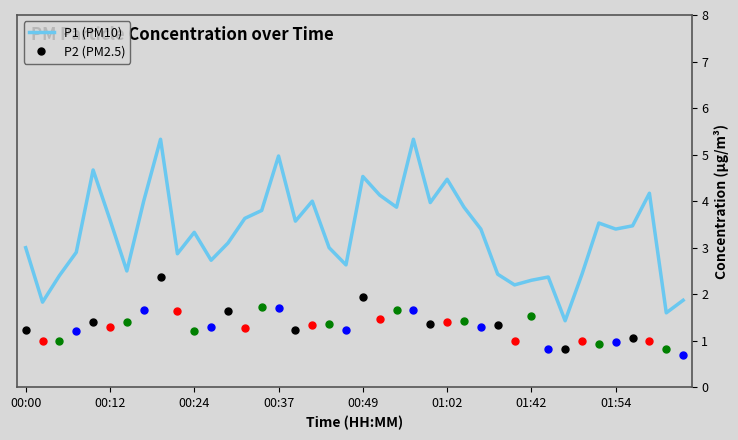

Does the chart have visible grid lines?

No